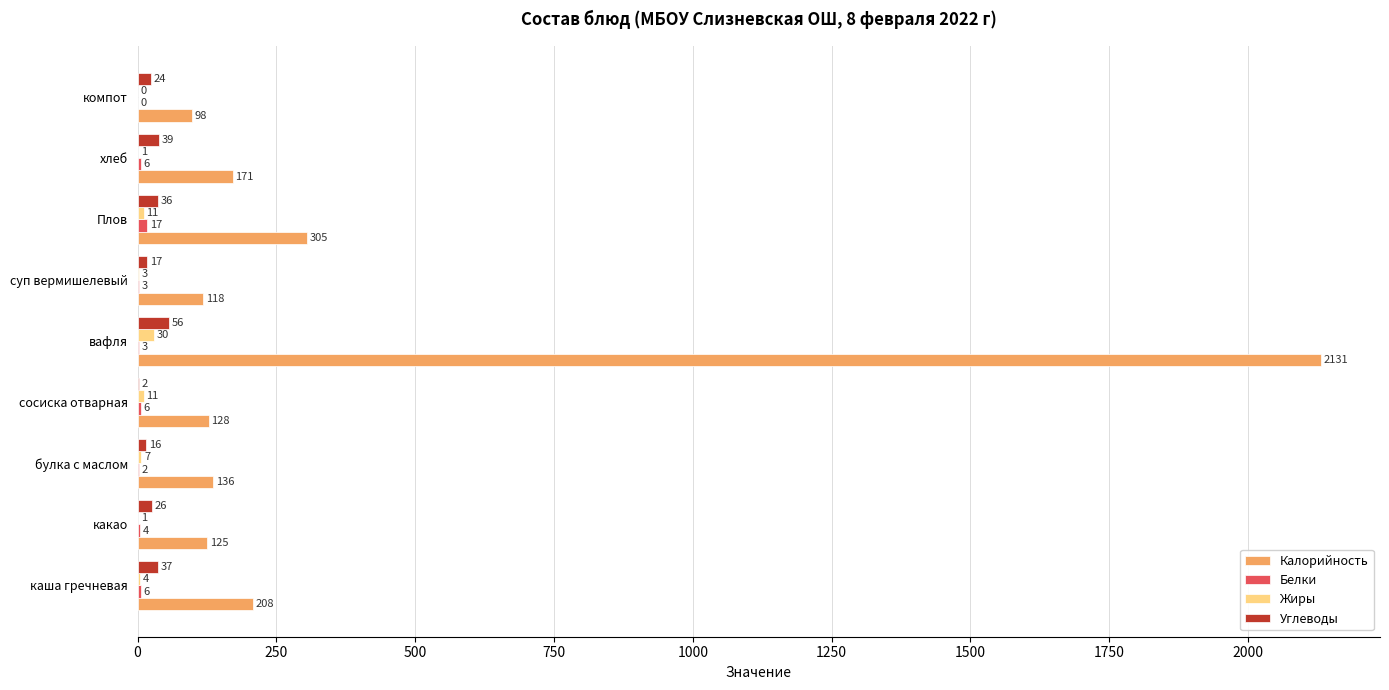

What is the maximum value for Калорийность?

2131